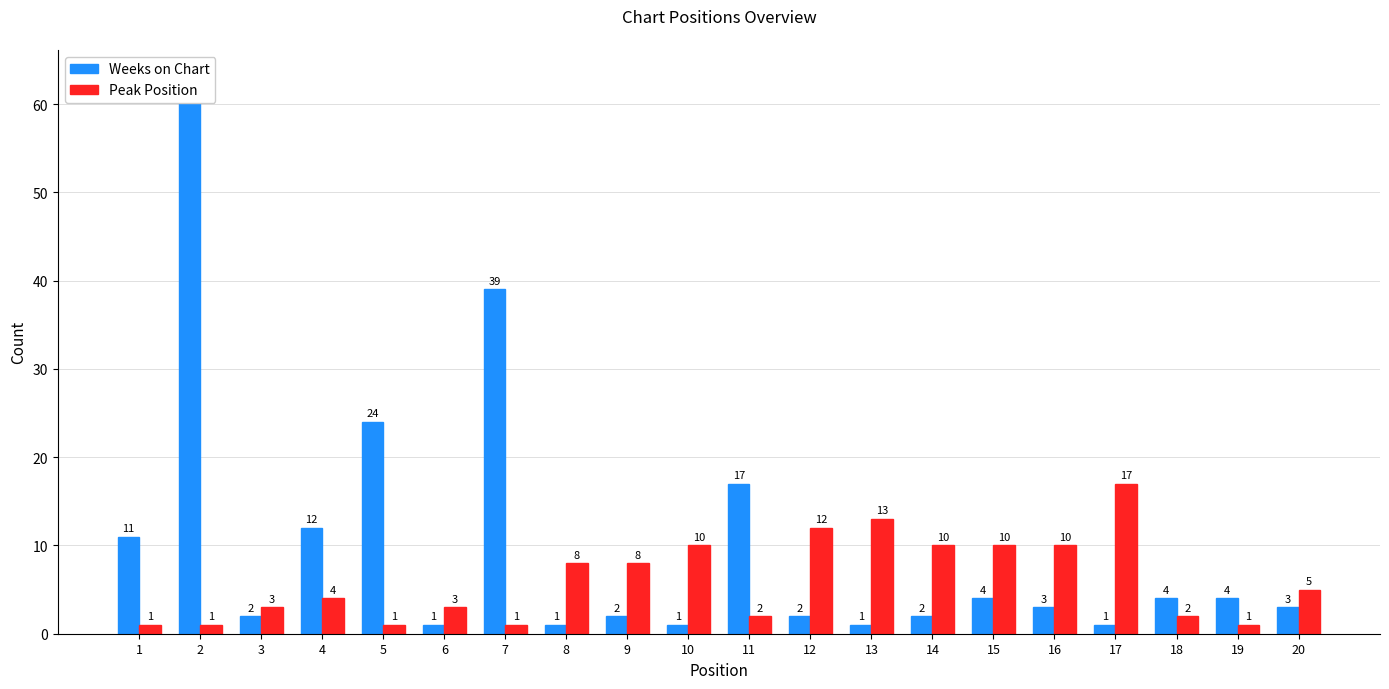

Between 18 and 19, which series saw the biggest shift?

Peak Position